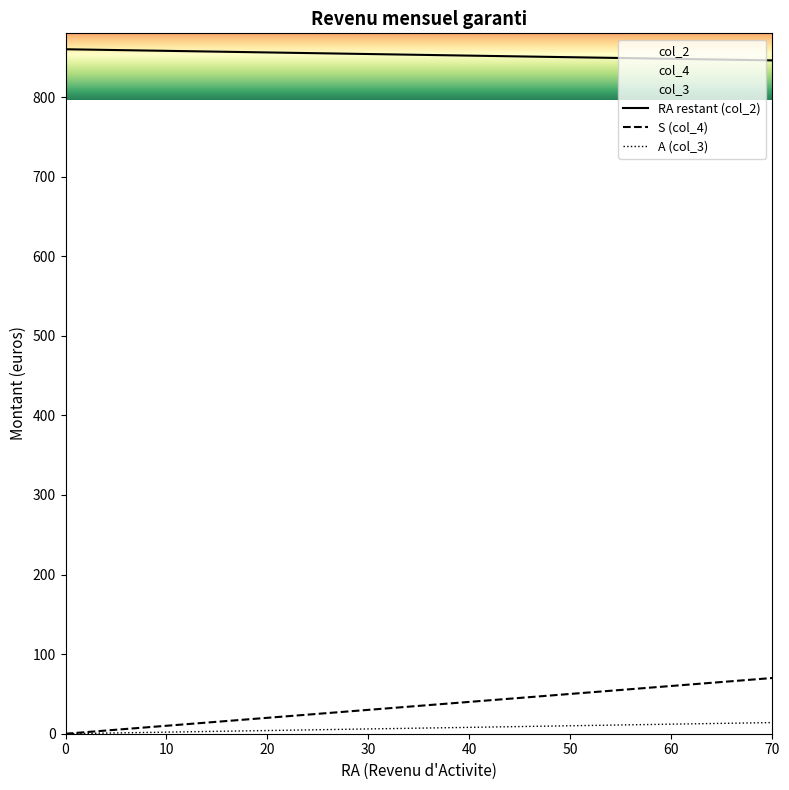

True or false: col_4 has more than 1 points higher than both neighbors.

False